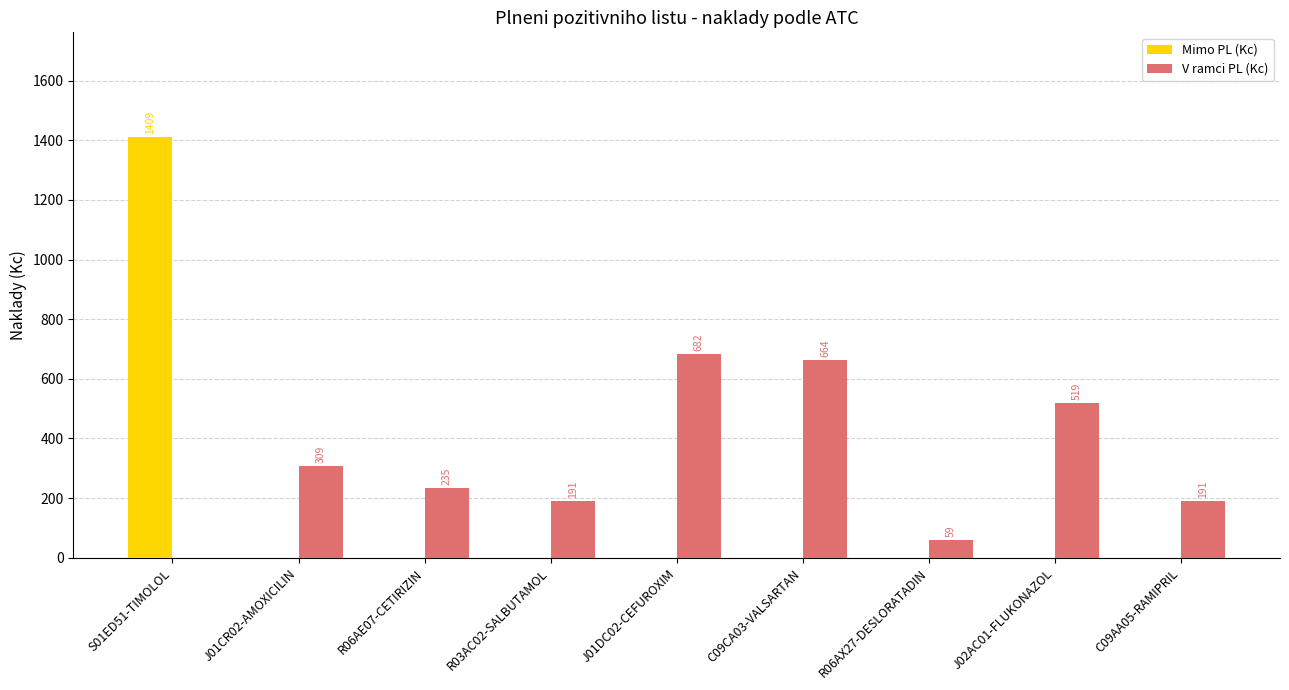

Are the bars horizontal?

No